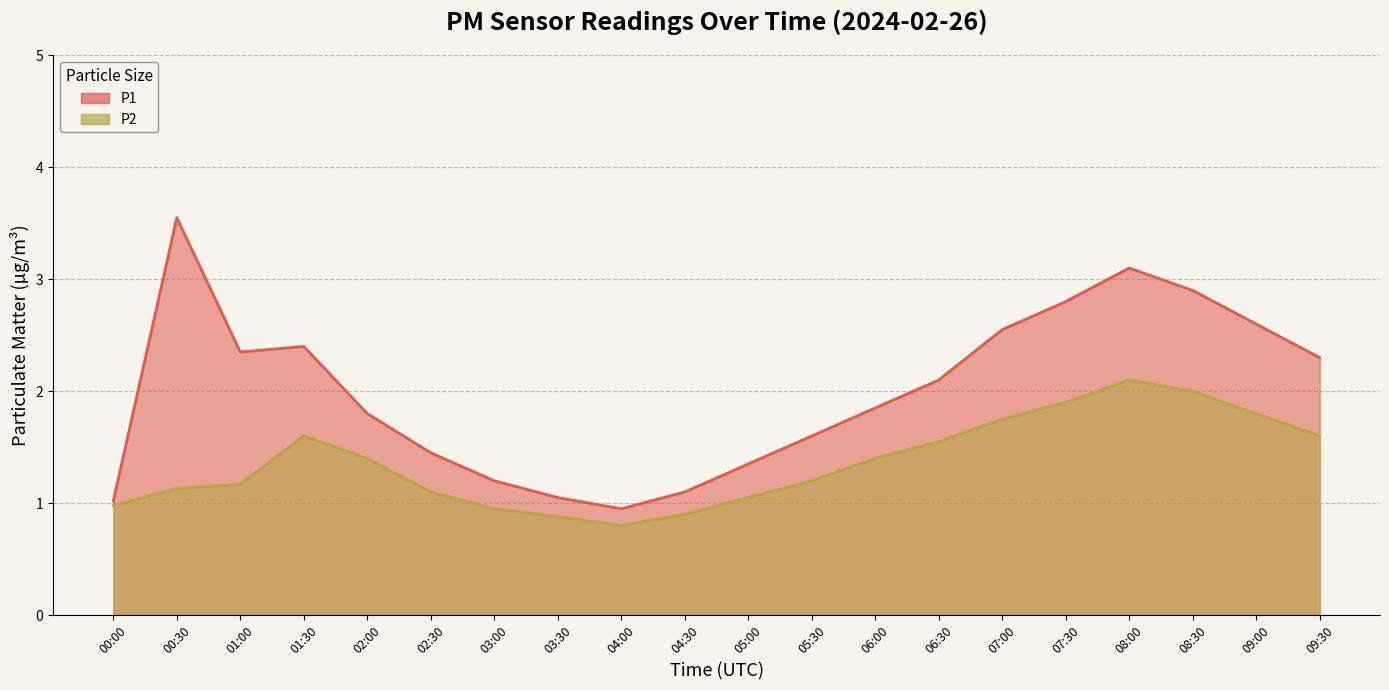

True or false: P2 has more than 1 interior local peaks.

True